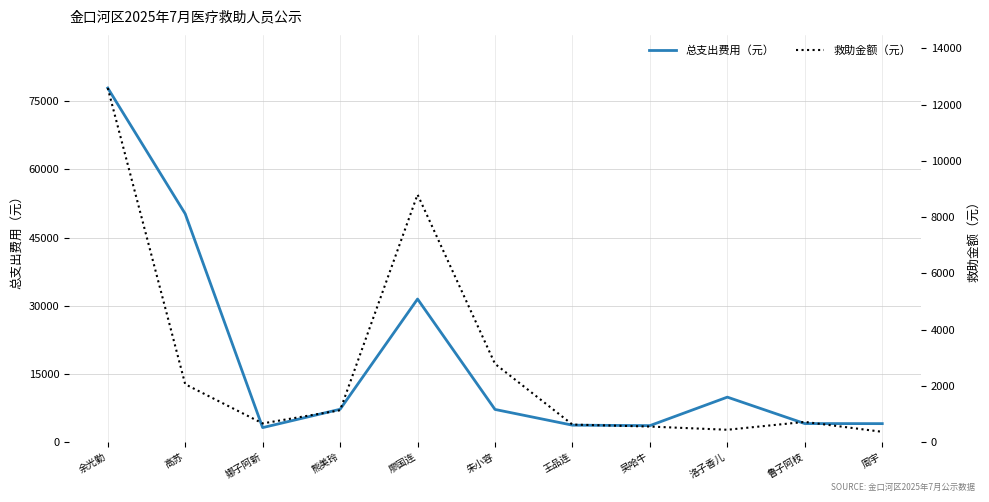

At which label is 总支出费用（元） closest to 40559?

廖国连